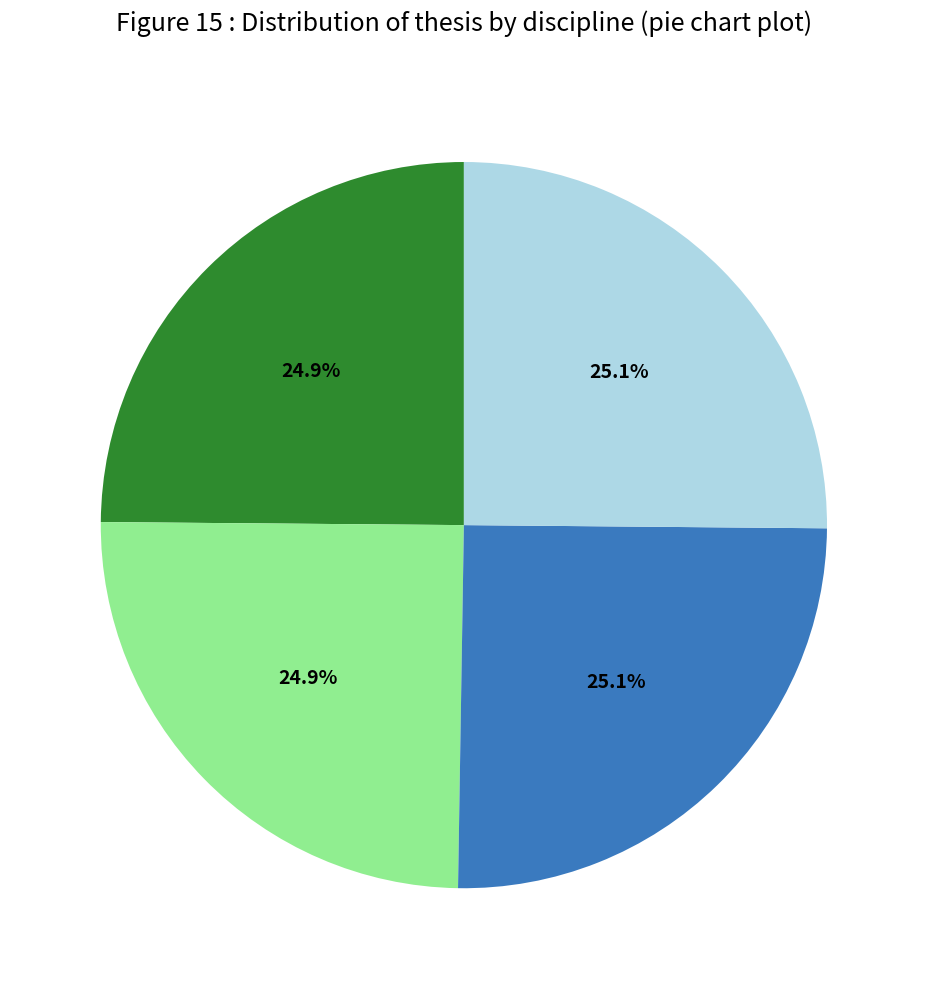

Count the number of slices in the pie.

4